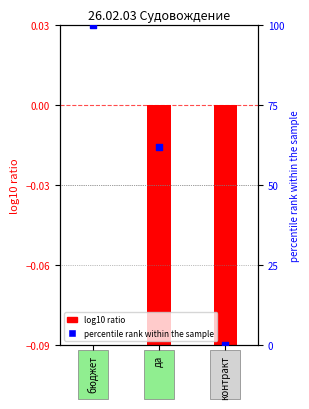

Which has a higher value, да or бюджет?

бюджет